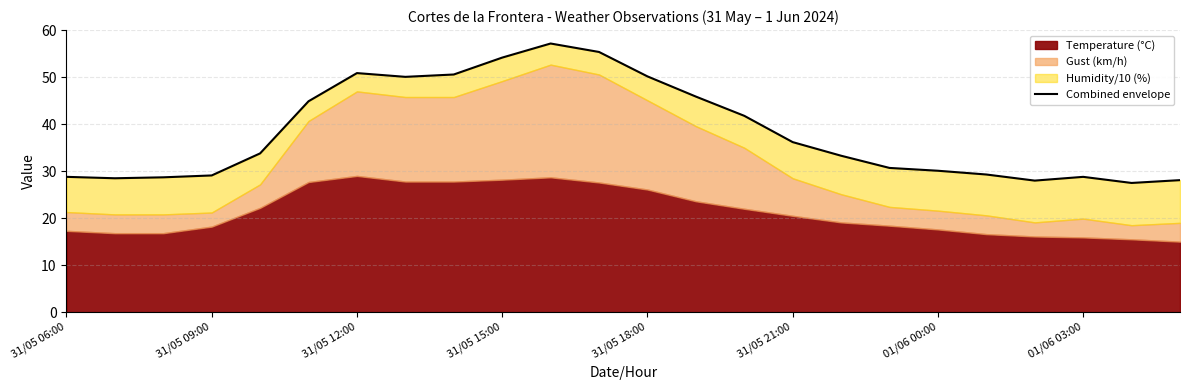

How many lines are shown in the chart?

1